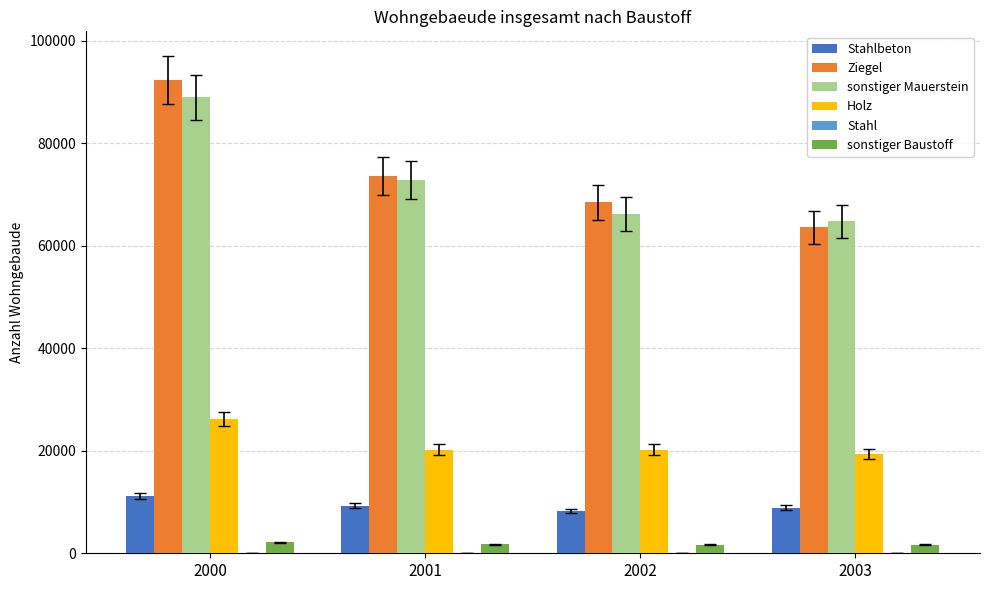

Is the value of Holz at 2002 greater than the value of sonstiger Mauerstein at 2000?

No